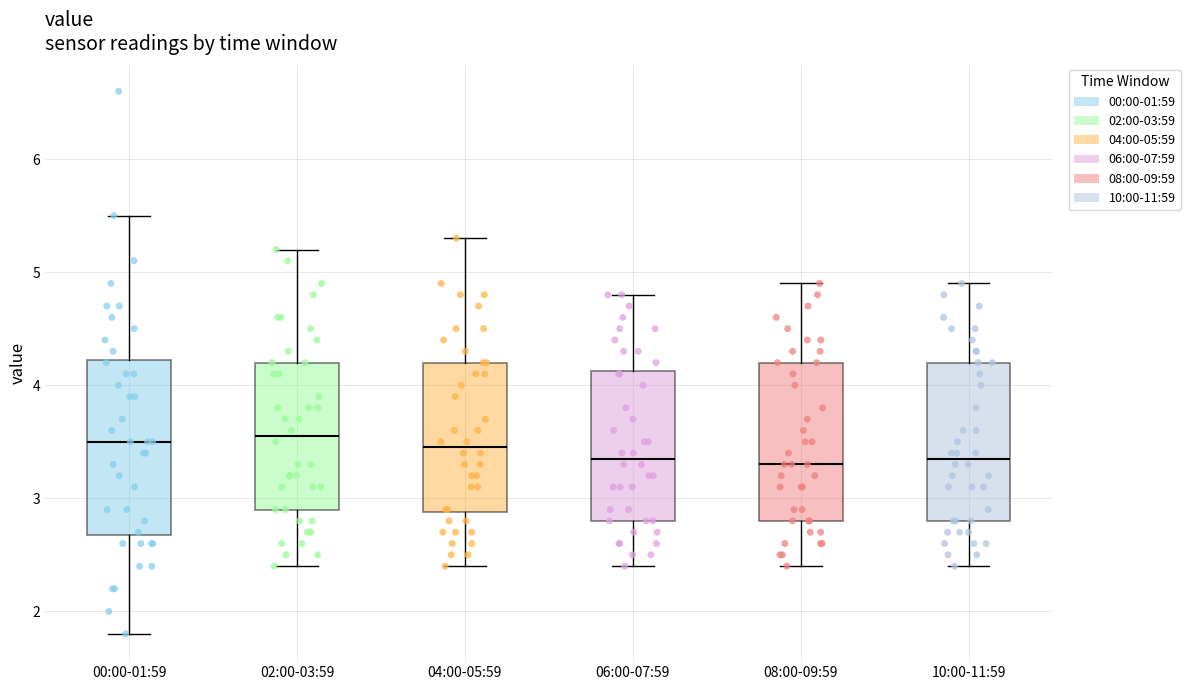

Comparing the boxes themselves (not the whiskers), which one is the tallest?

00:00-01:59